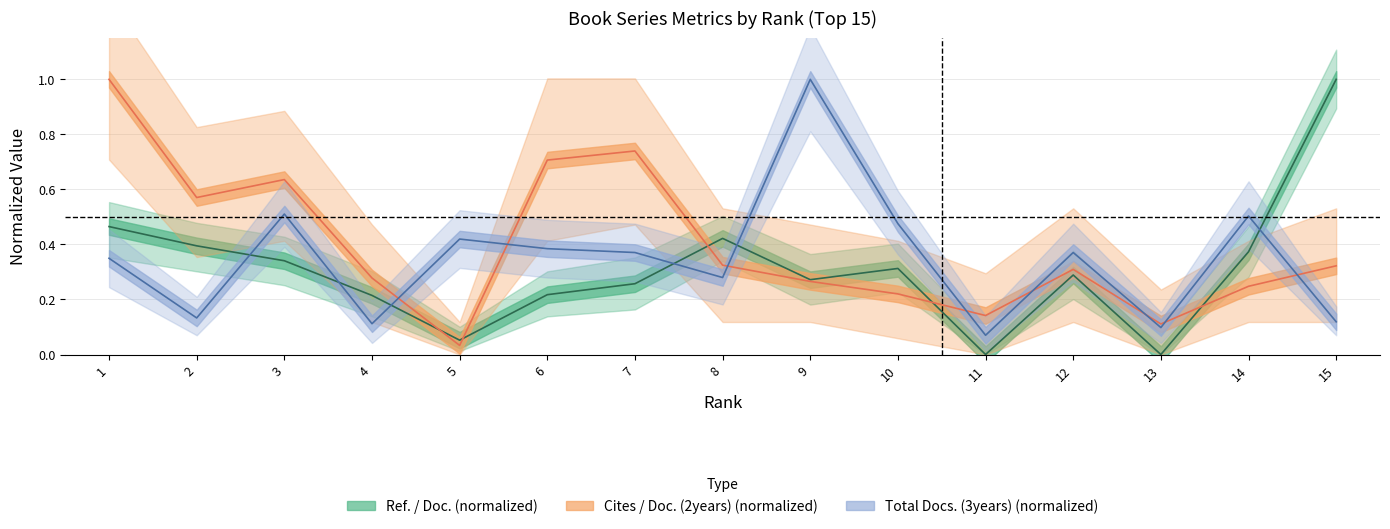

How many times do Cites / Doc. (2years) and Total Docs. (3years) cross each other?

8